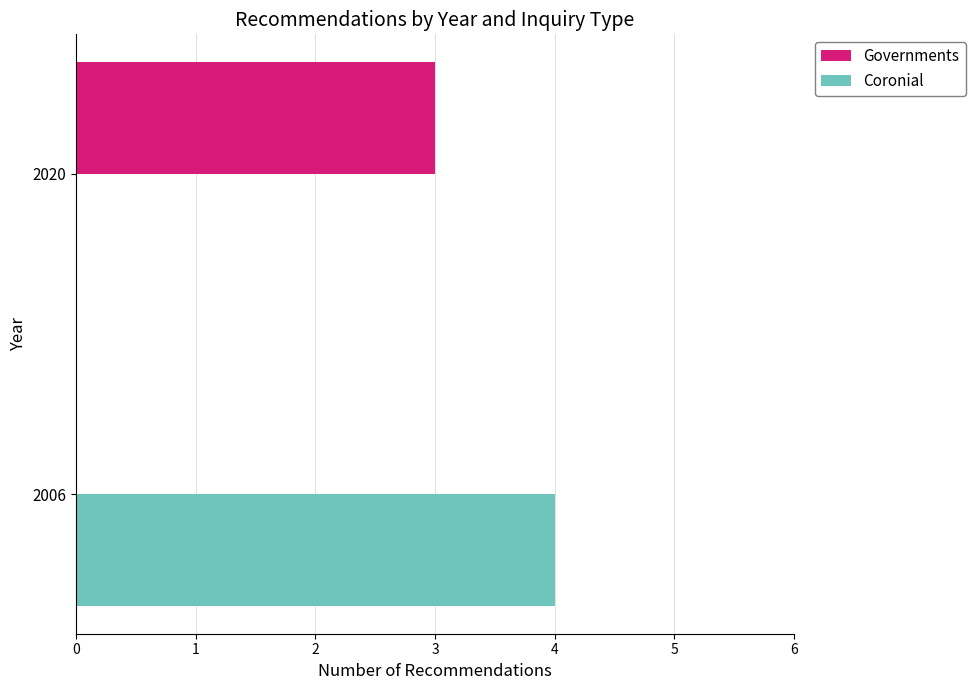

The Governments series shows 1 at 2020. True or false?

False